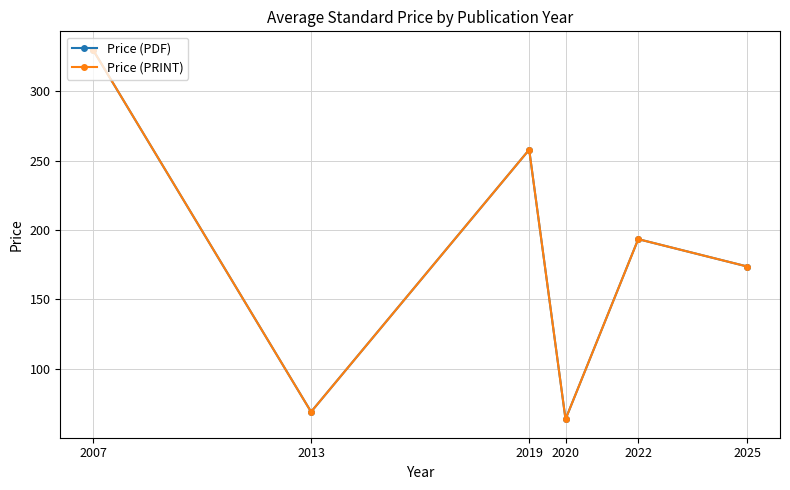

How many lines are shown in the chart?

2